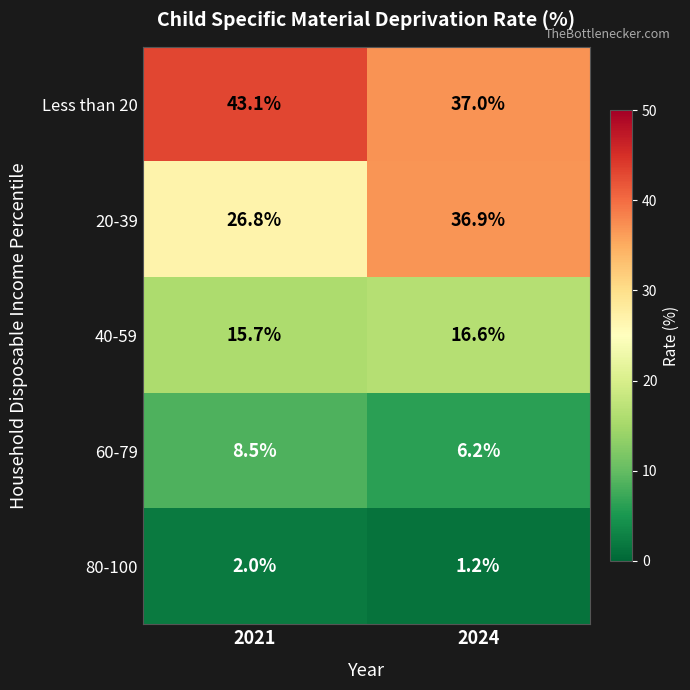

Which series has the largest total across all categories?

Less than 20